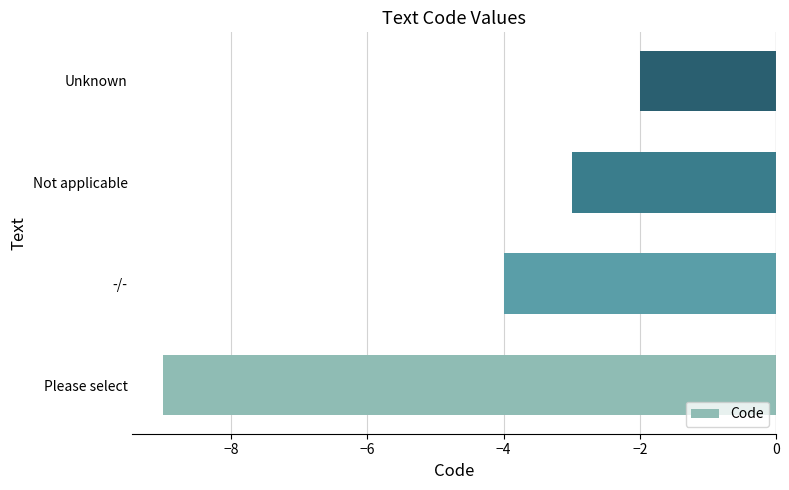

What is the difference between the maximum and minimum values?

7